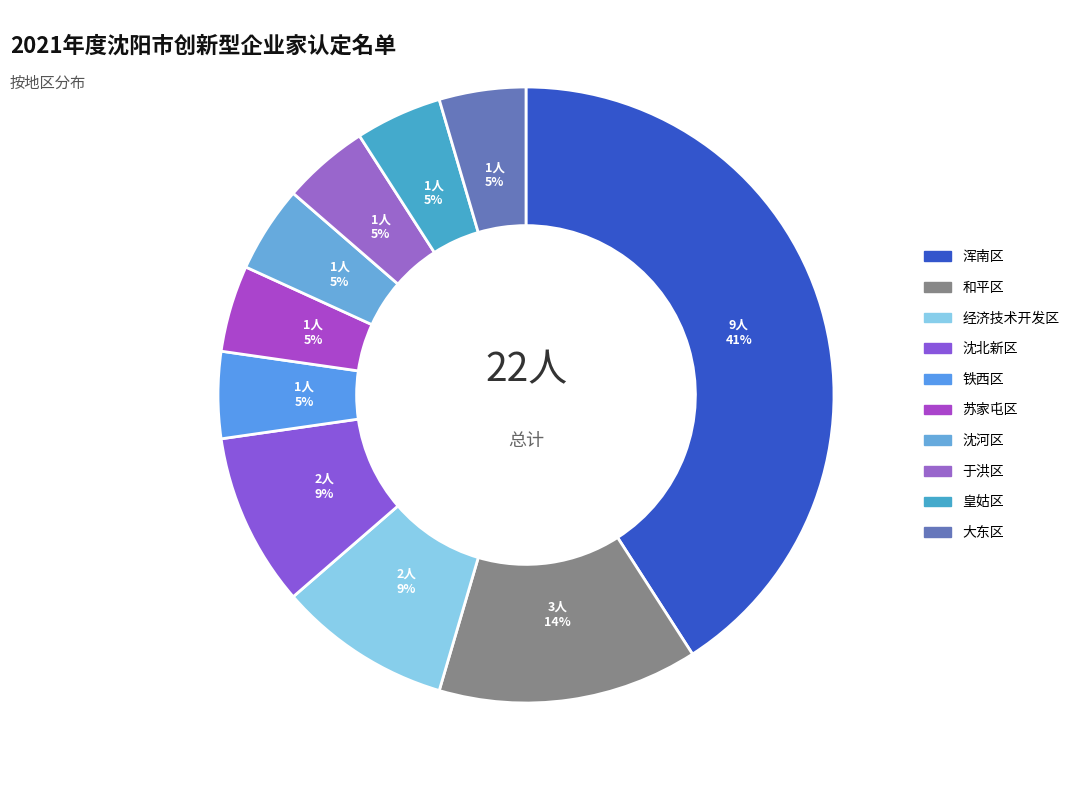

How many segments does this pie chart have?

10